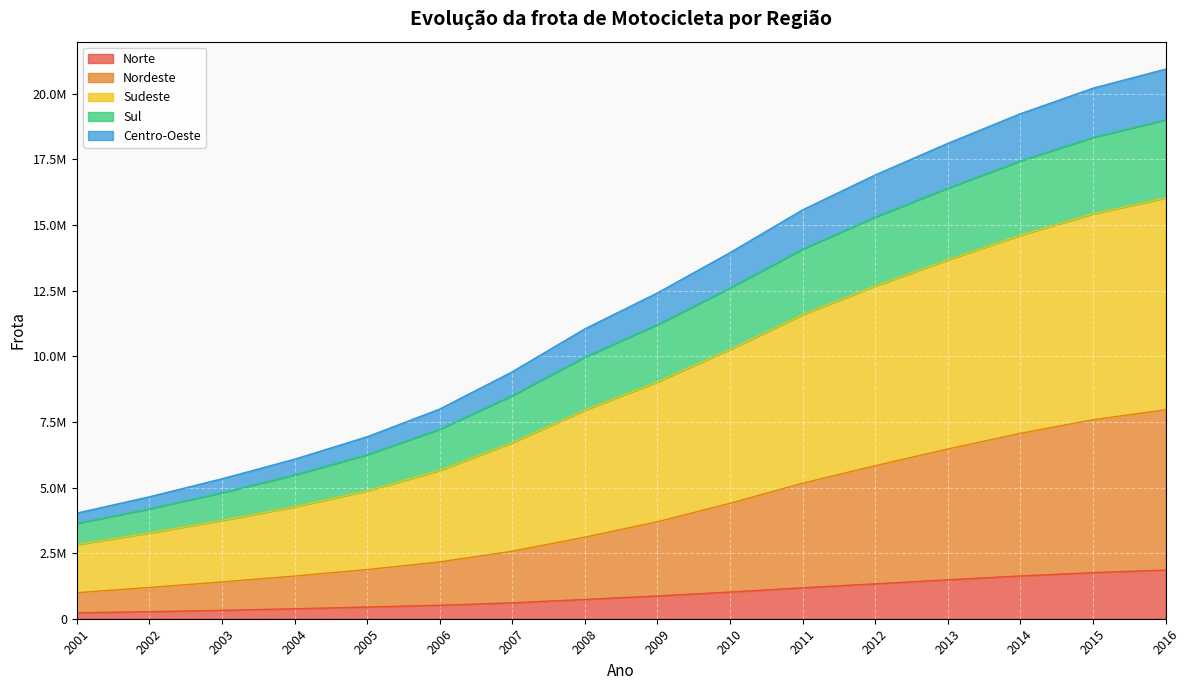

True or false: Sul and Sudeste intersect in this chart.

False